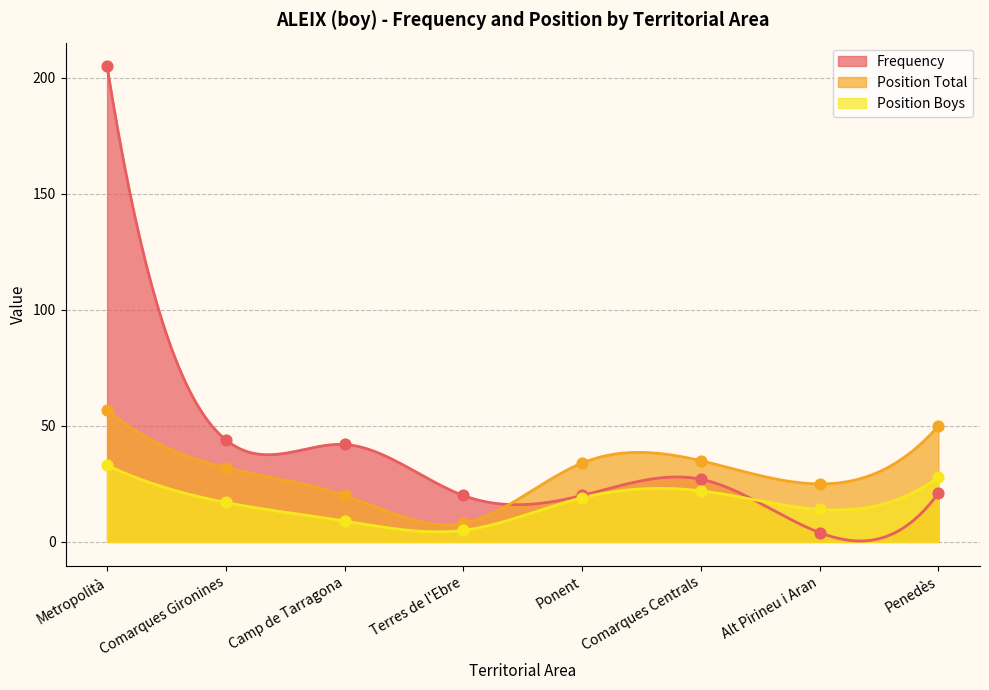

At which category is the sum across all series the highest?

Metropolità